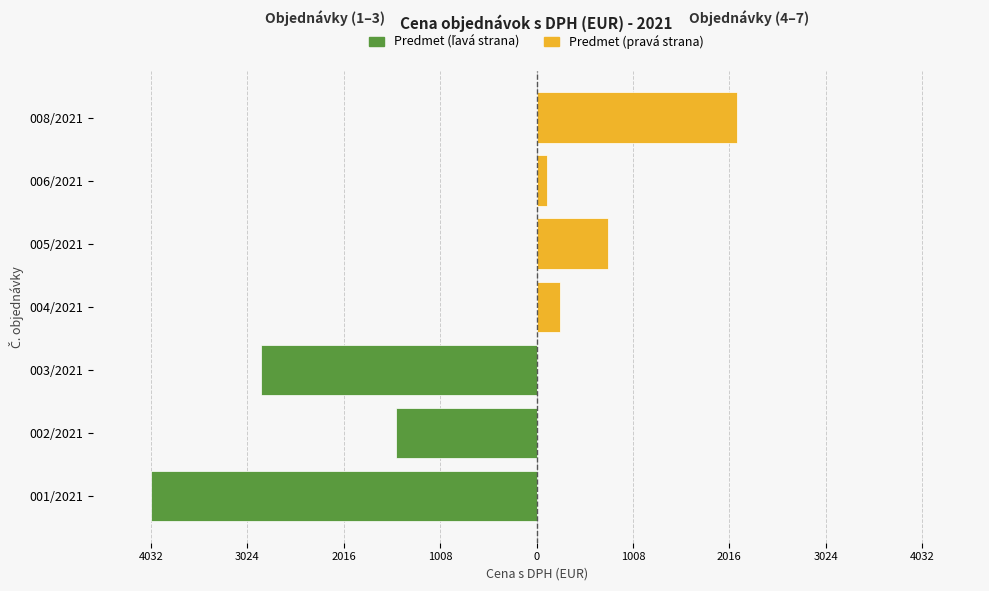

What is the label of the 1st bar from the right?

008/2021